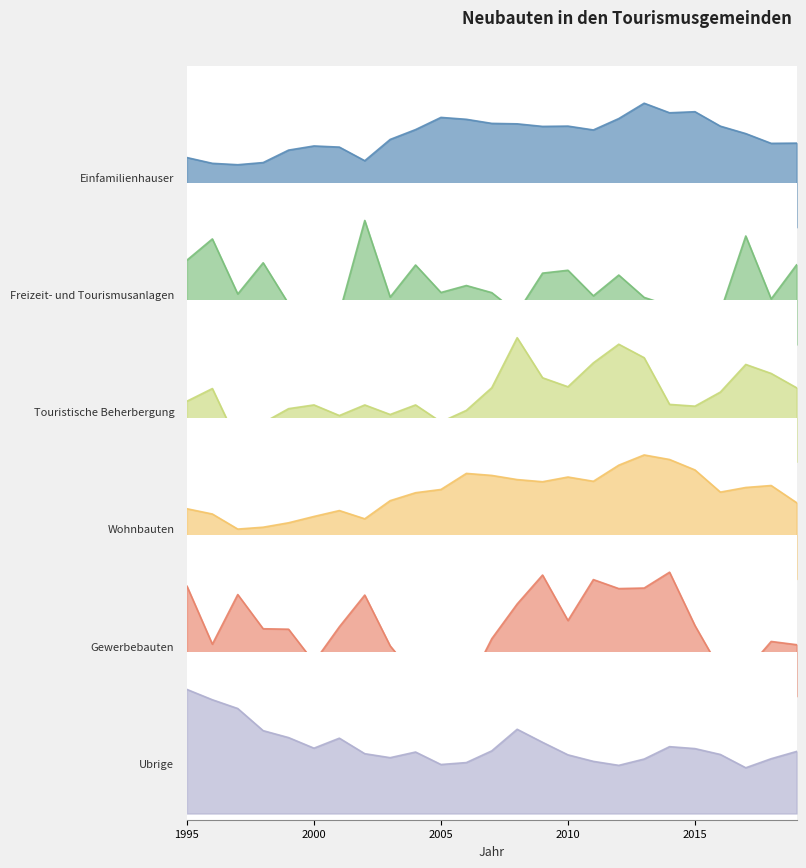

Count the Ubrige values in the range 0 to 1.

25